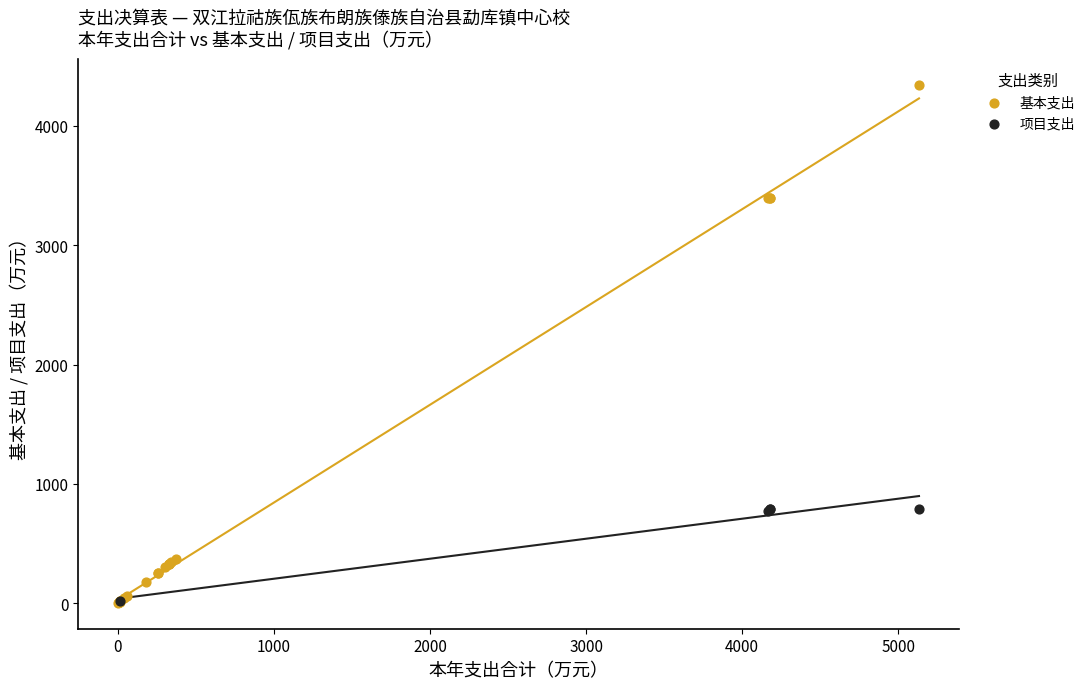

Which series has the largest Y range (max minus min)?

基本支出